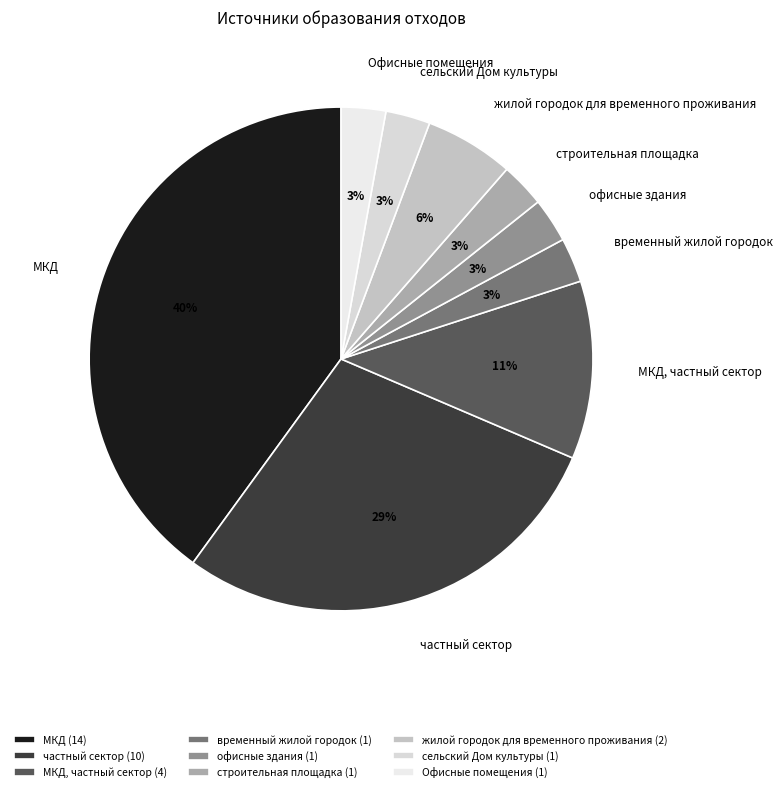

What is the largest slice in the pie chart?

МКД